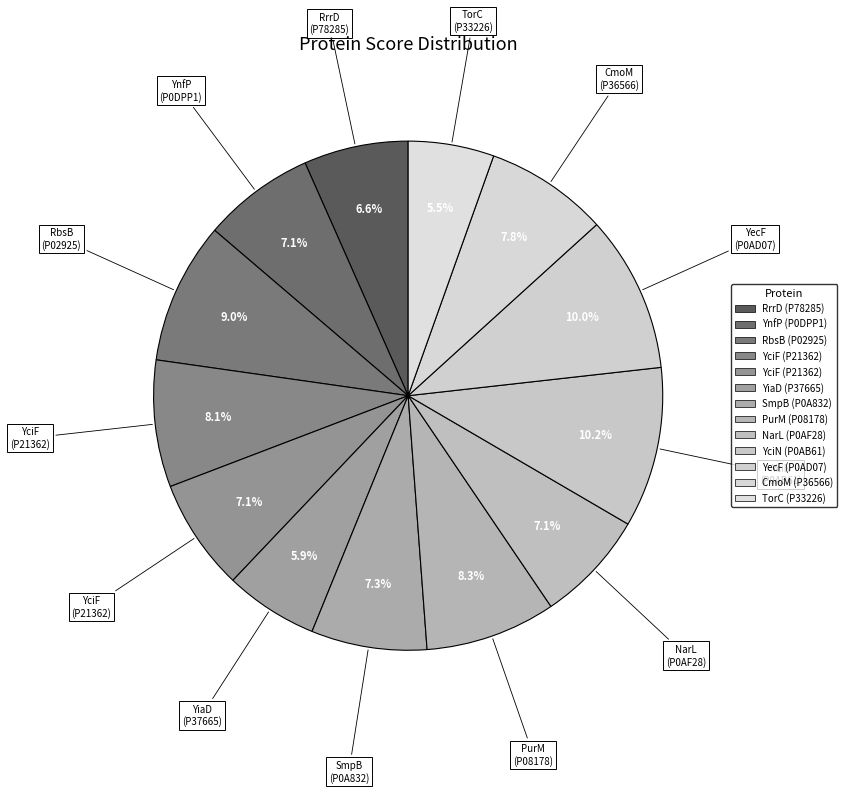

Rank the categories by value from lowest to highest.

TorC (P33226), YiaD (P37665), RrrD (P78285), YnfP (P0DPP1), YciF (P21362), NarL (P0AF28), SmpB (P0A832), CmoM (P36566), YciF (P21362), PurM (P08178), RbsB (P02925), YecF (P0AD07), YciN (P0AB61)